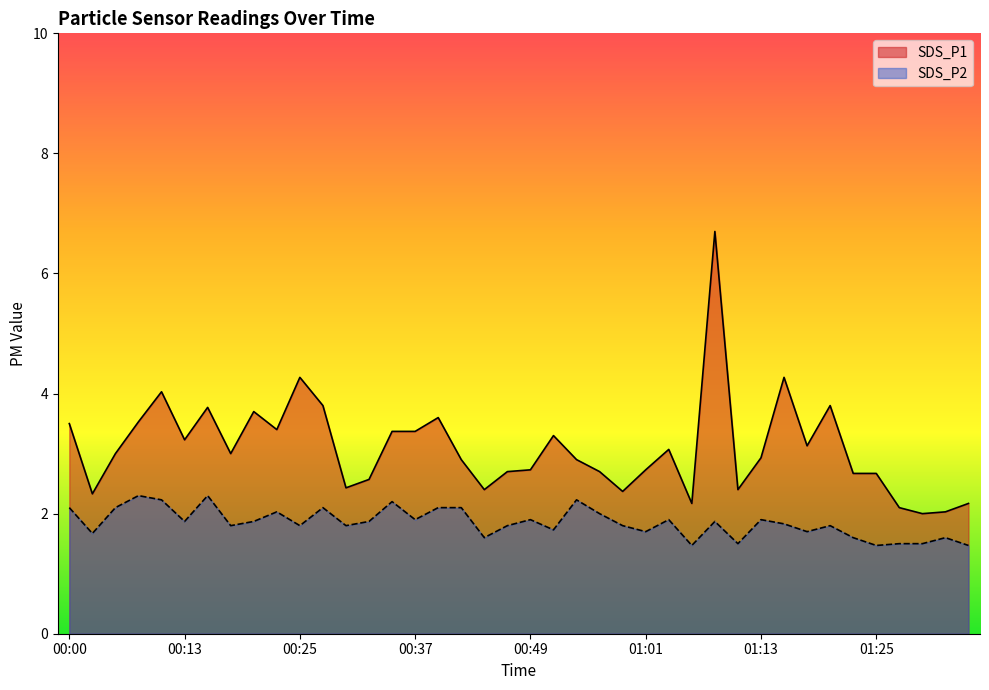

At how many categories does at least one series exceed 5?

1